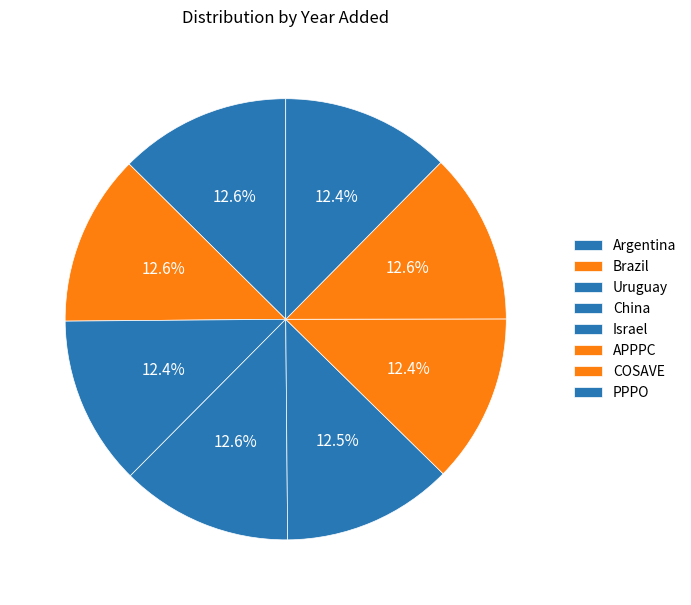

What percentage is NOT represented by China?

87.4%